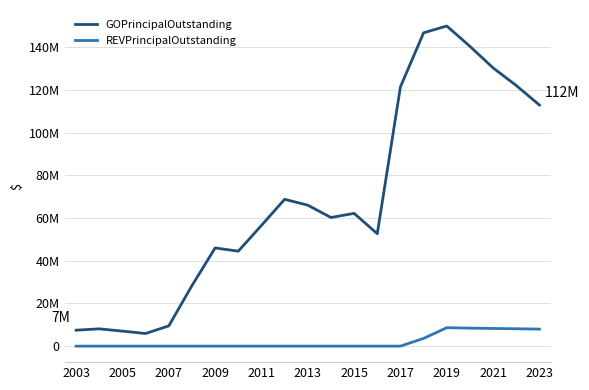

Count the REVPrincipalOutstanding values in the range 0 to 3625000.

16